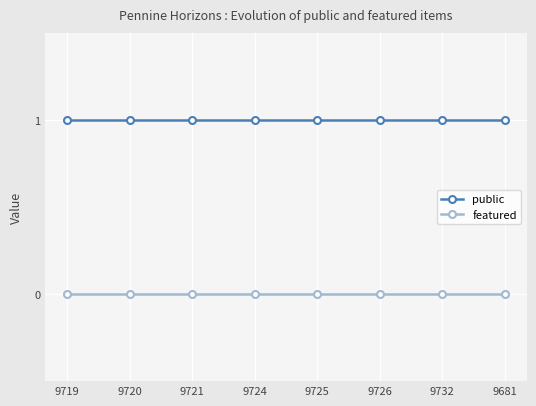

Reading right to left, transcribe all the data shown in this chart.

public: 1	1	1	1	1	1	1	1
featured: 0	0	0	0	0	0	0	0